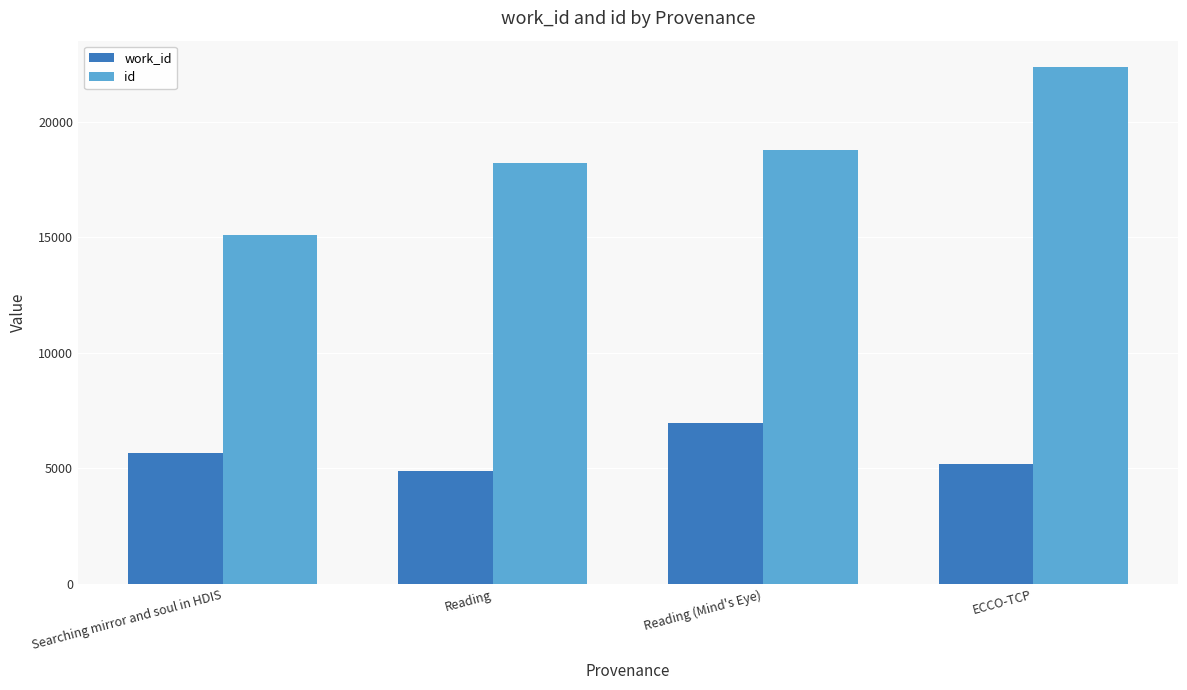

True or false: work_id has a value of 3932 at Reading (Mind's Eye).

False